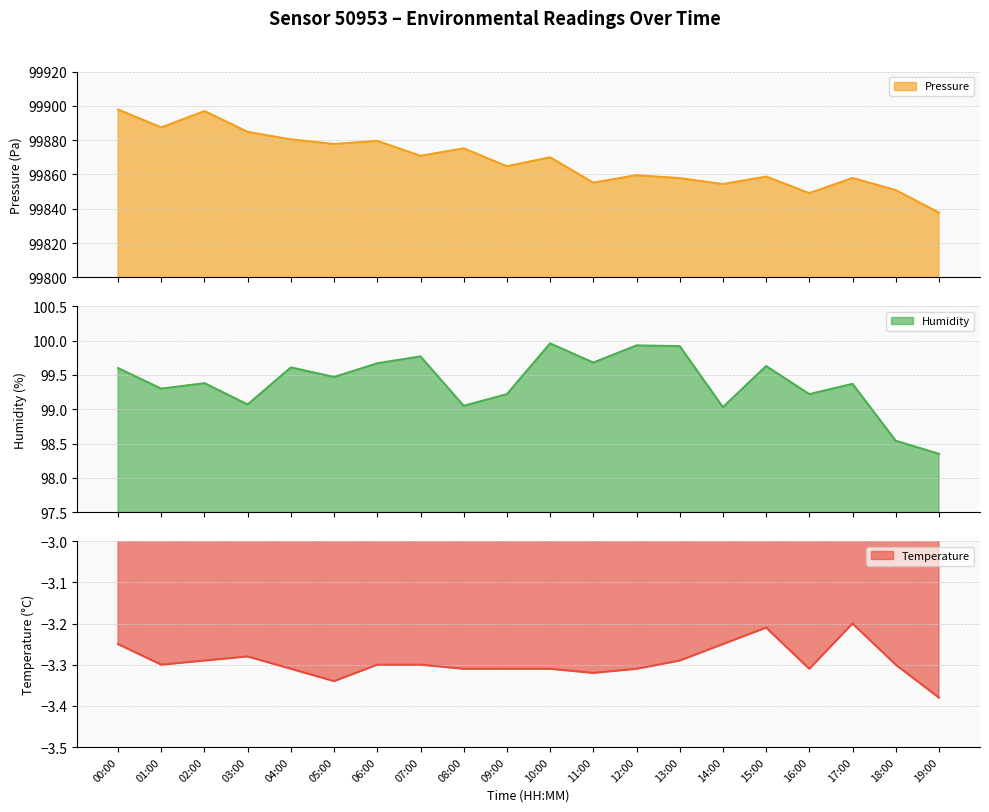

Between 13:00 and 19:00, which series saw the biggest shift?

pressure